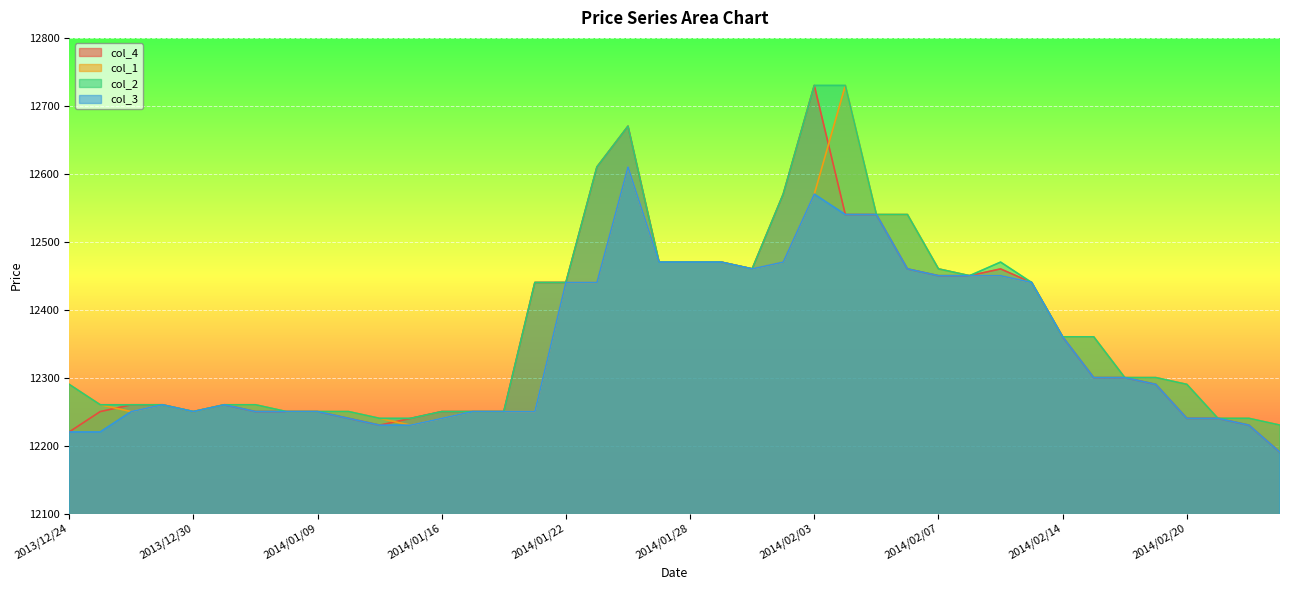

Does the chart display data point markers on the line(s)?

No